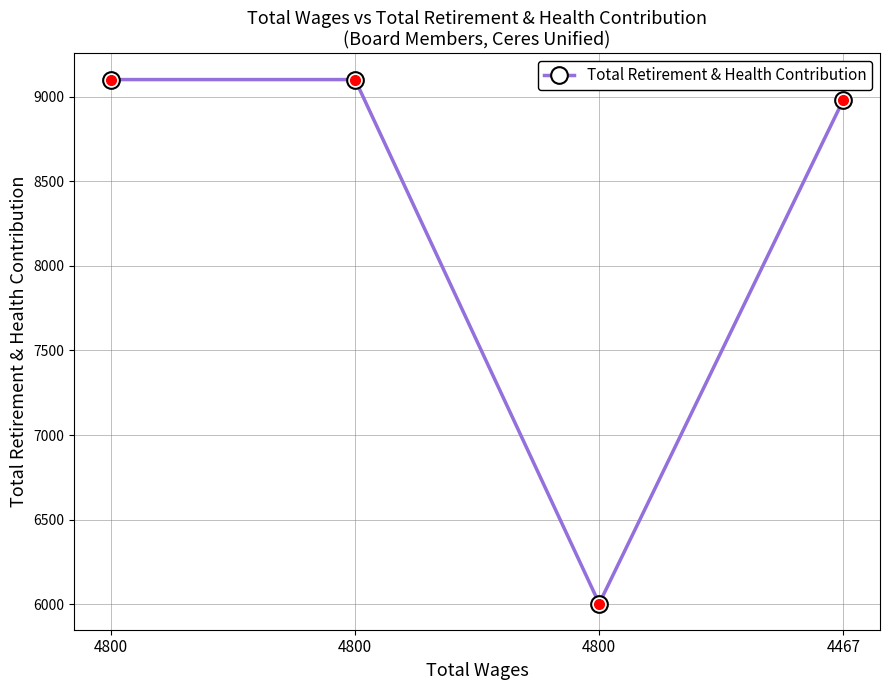

True or false: the data has more than 1 interior local peaks.

False